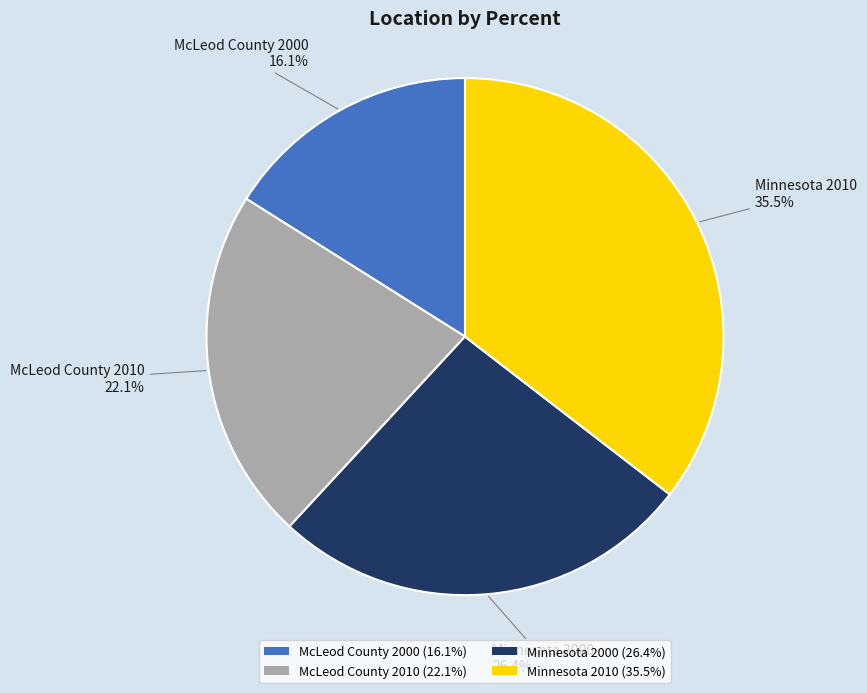

Is there any slice that represents more than half of the pie?

No